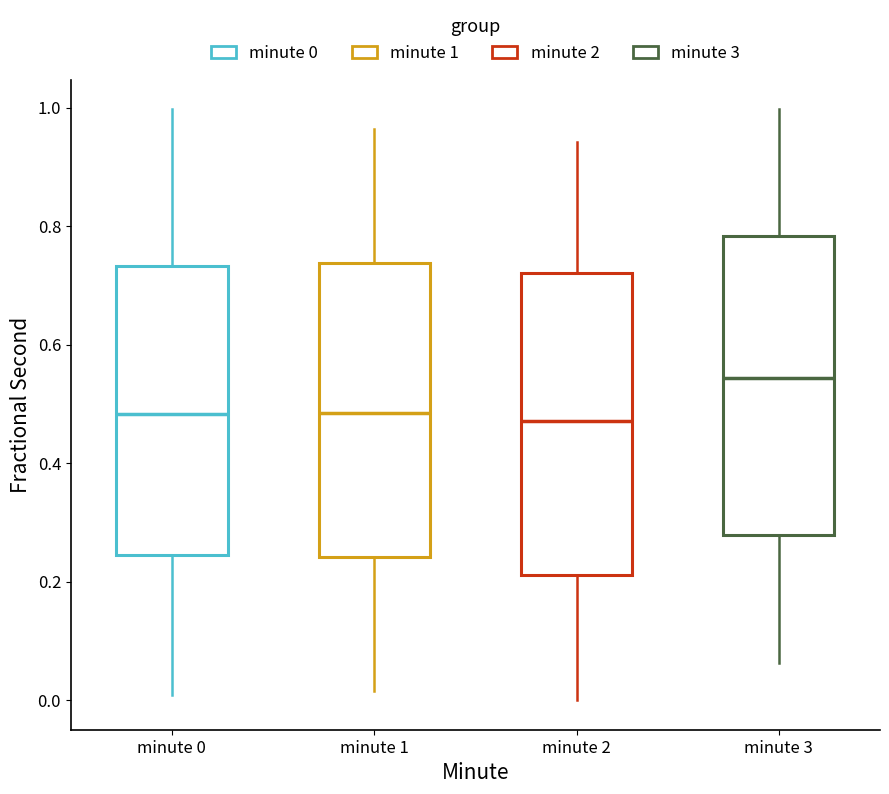

Where does the upper whisker of the box for minute 1 end on the y-axis? The values are not printed on the chart, so give them approximately, as read against the axis.

0.96